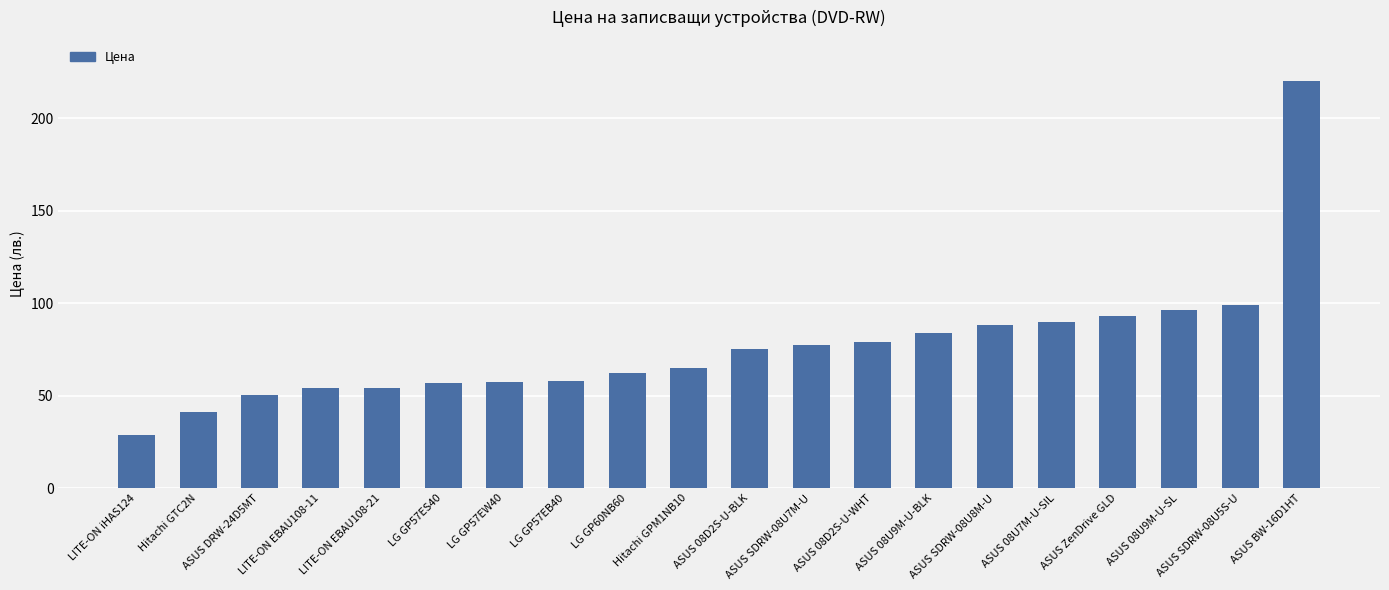

What is the maximum value shown in the chart?

220.3